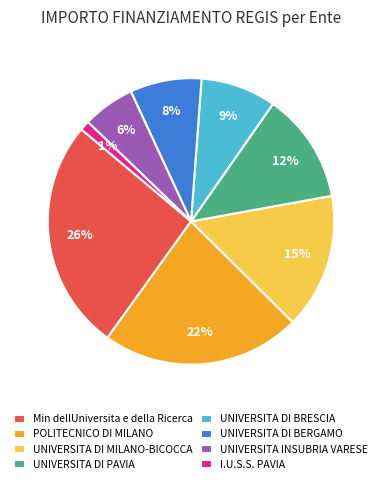

The Min dellUniversita e della Ricerca slice represents 36% of the pie. True or false?

False